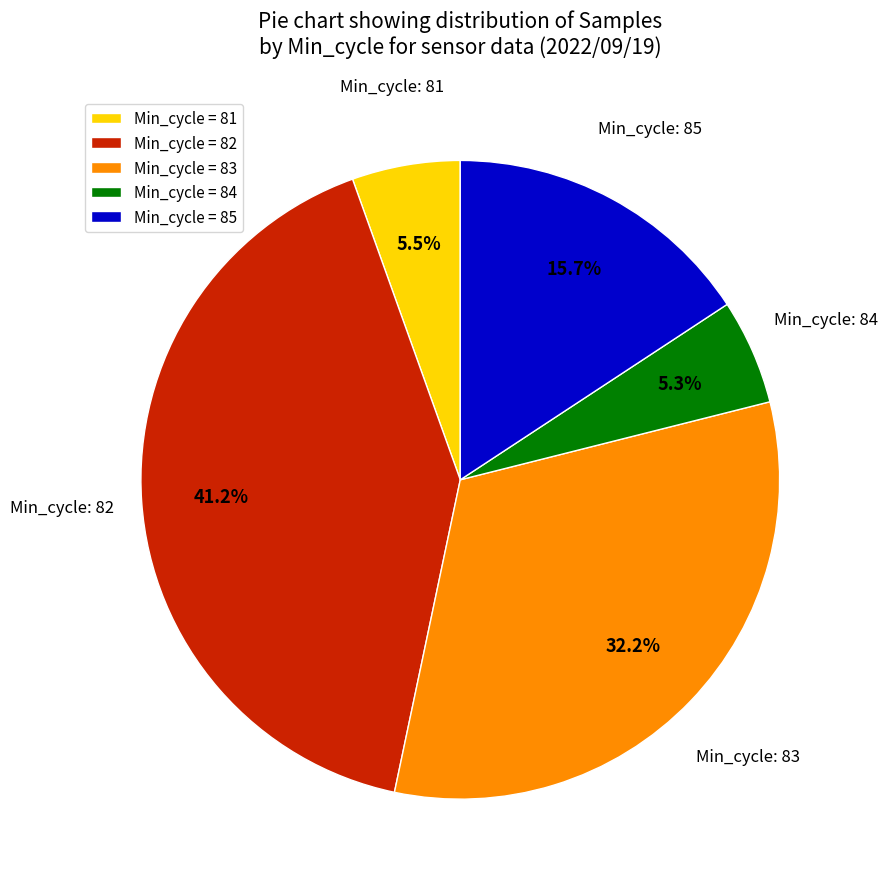

What is the largest slice in the pie chart?

Min_cycle = 82